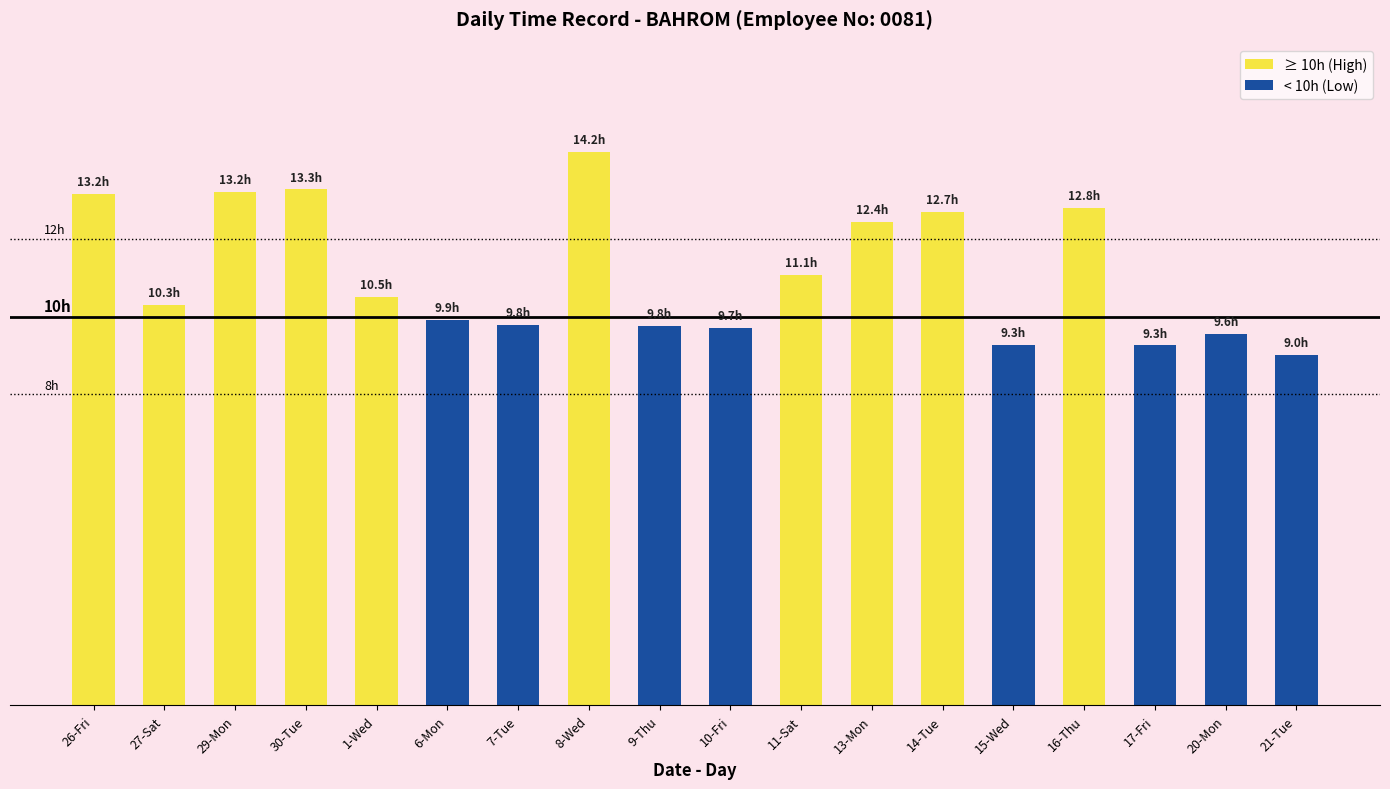

Are the bars horizontal?

No